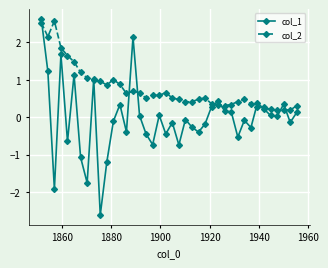

Which series has the largest total across all categories?

col_2